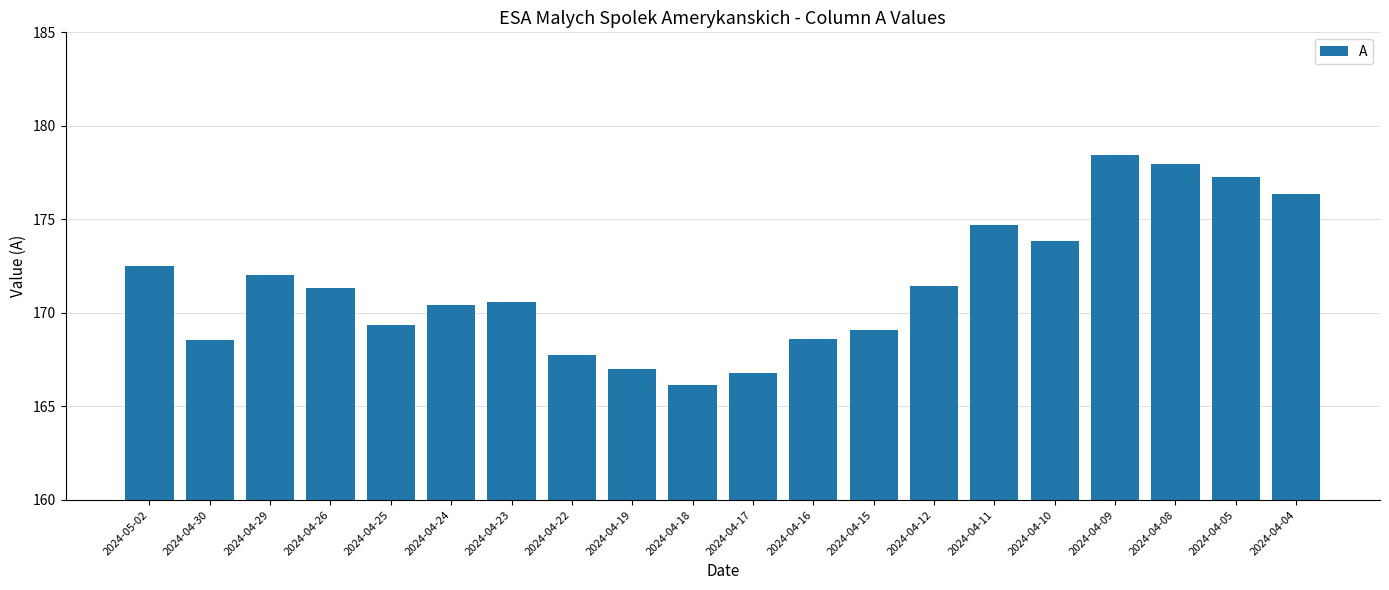

What is the ratio of the value at 2024-04-18 to the value at 2024-04-26?

1.0